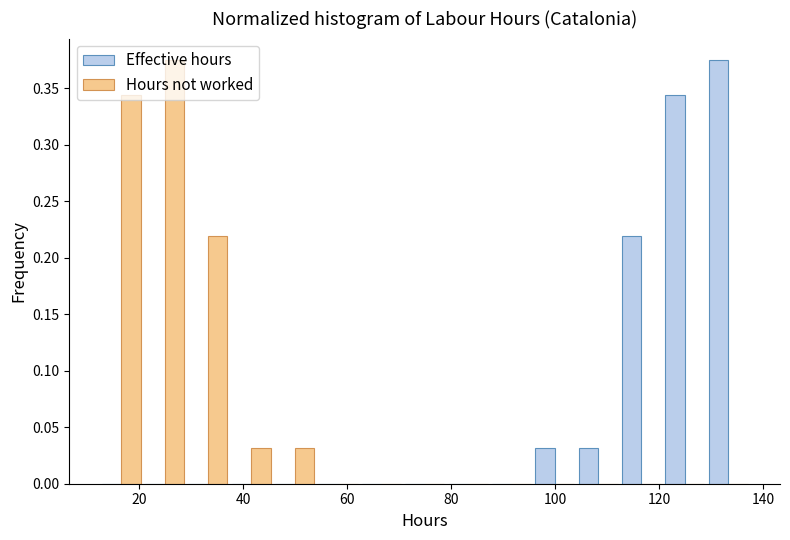

Reading left to right, list every range on the x-axis with the height of the bar of each series over it. Neither the bar edges nor the heights are printed on the chart, so give them approximately, as read against the axes.

12 to 20: Effective hours=0	Hours not worked=0.345
20 to 30: Effective hours=0	Hours not worked=0.375
30 to 38: Effective hours=0	Hours not worked=0.220
38 to 46: Effective hours=0	Hours not worked=0.030
46 to 54: Effective hours=0	Hours not worked=0.030
54 to 62: Effective hours=0	Hours not worked=0
62 to 70: Effective hours=0	Hours not worked=0
70 to 80: Effective hours=0	Hours not worked=0
80 to 88: Effective hours=0	Hours not worked=0
88 to 96: Effective hours=0	Hours not worked=0
96 to 104: Effective hours=0.030	Hours not worked=0
104 to 112: Effective hours=0.030	Hours not worked=0
112 to 120: Effective hours=0.220	Hours not worked=0
120 to 130: Effective hours=0.345	Hours not worked=0
130 to 138: Effective hours=0.375	Hours not worked=0